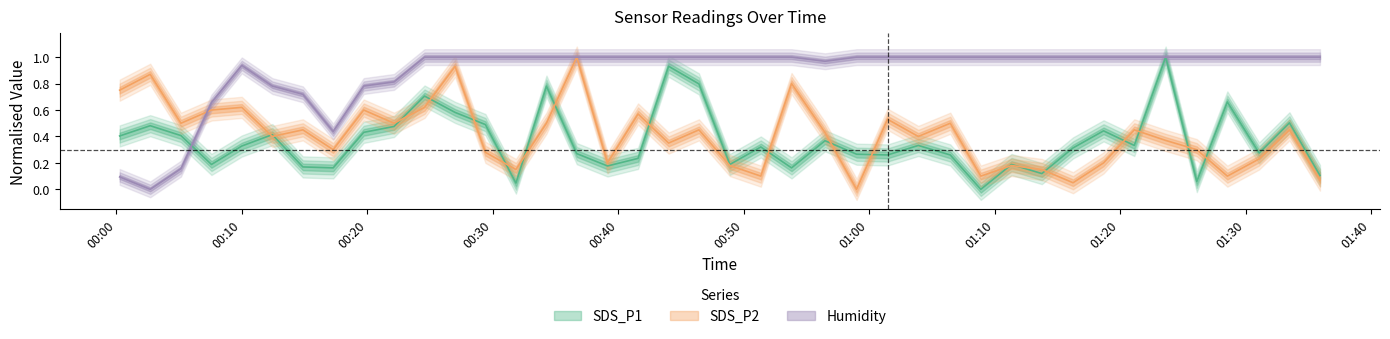

Between which two adjacent categories do Humidity and SDS_P2 first intersect?

2022/12/27 00:05:09 and 2022/12/27 00:07:35